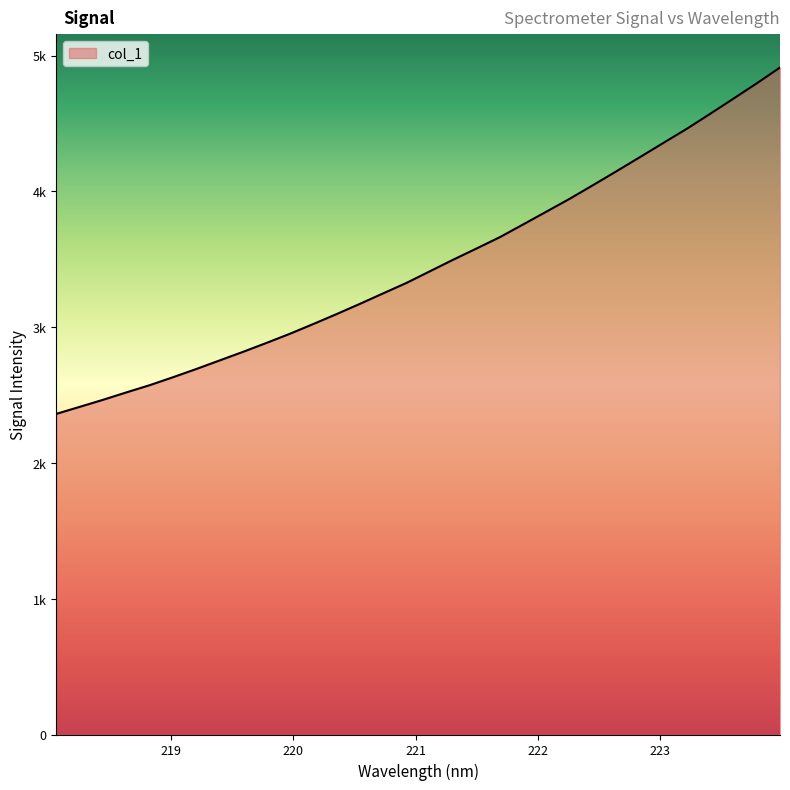

What is the difference between the maximum and minimum values?

2551.2